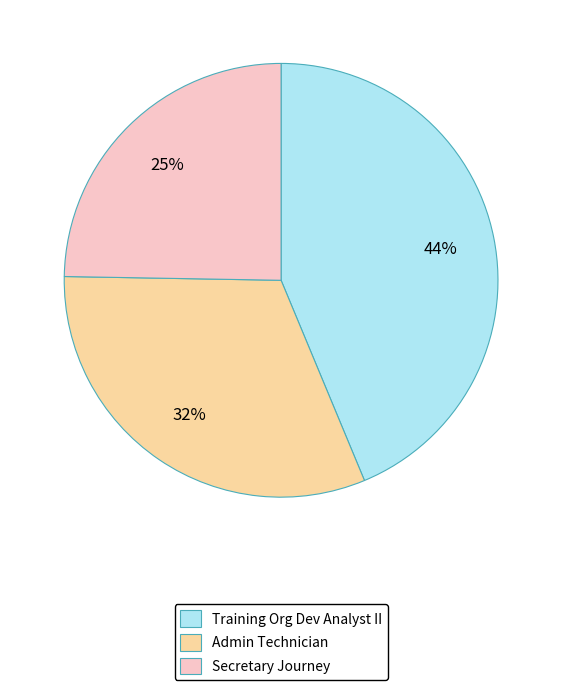

The Admin Technician slice represents 37% of the pie. True or false?

False